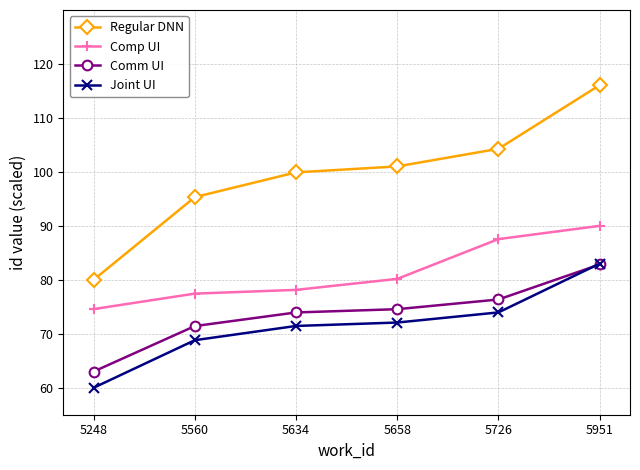

What is the difference between the highest and lowest values at 5726?

30.3